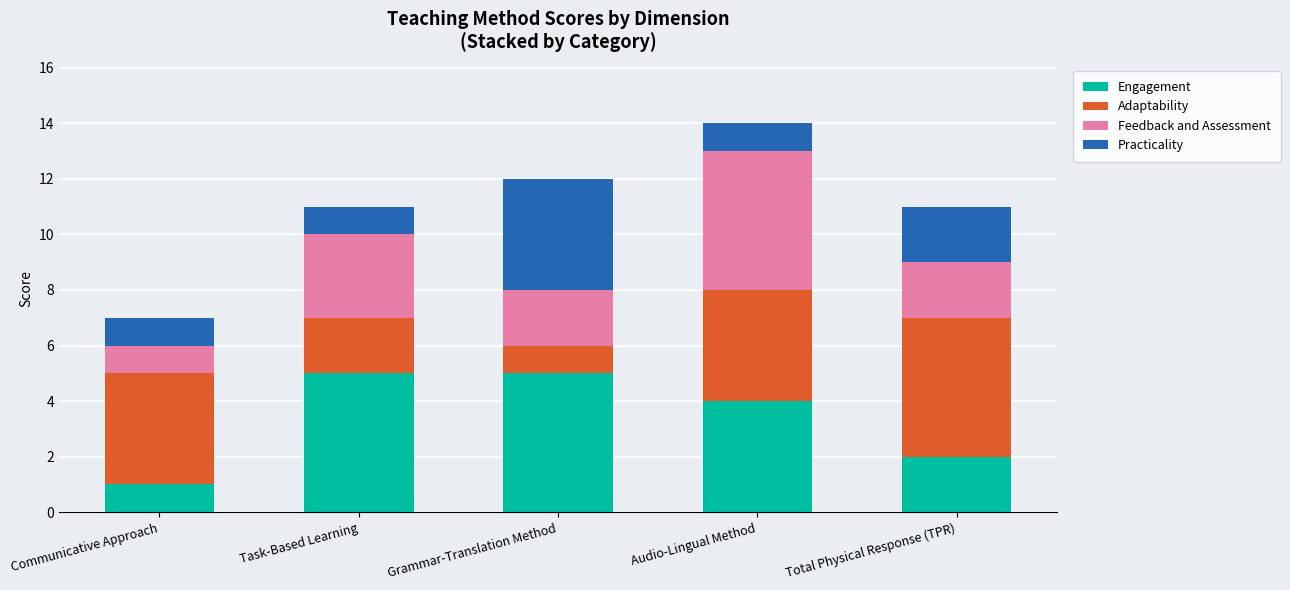

The value of Engagement at Task-Based Learning is 5. True or false?

True